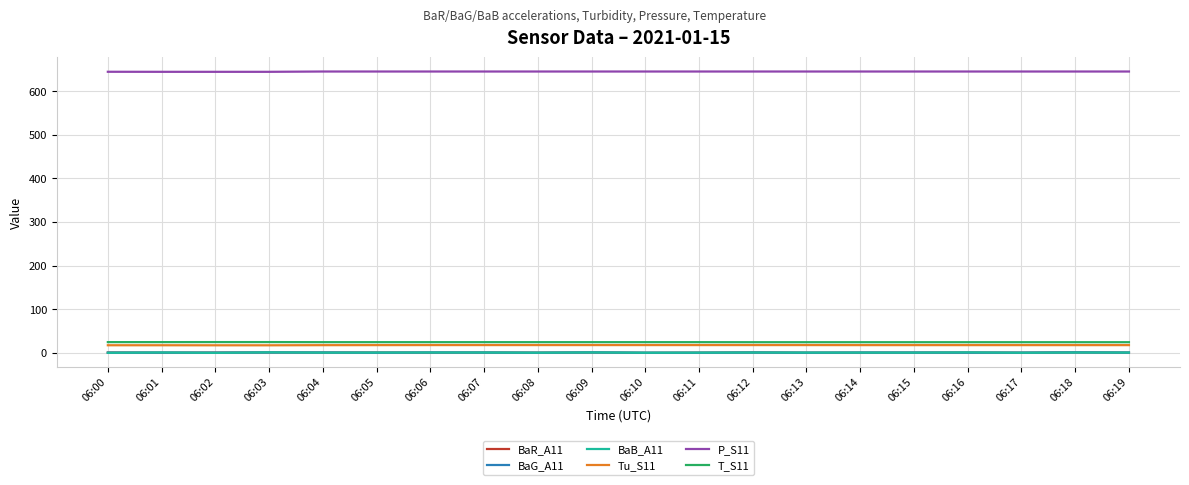

What is the smallest value displayed?

-0.5